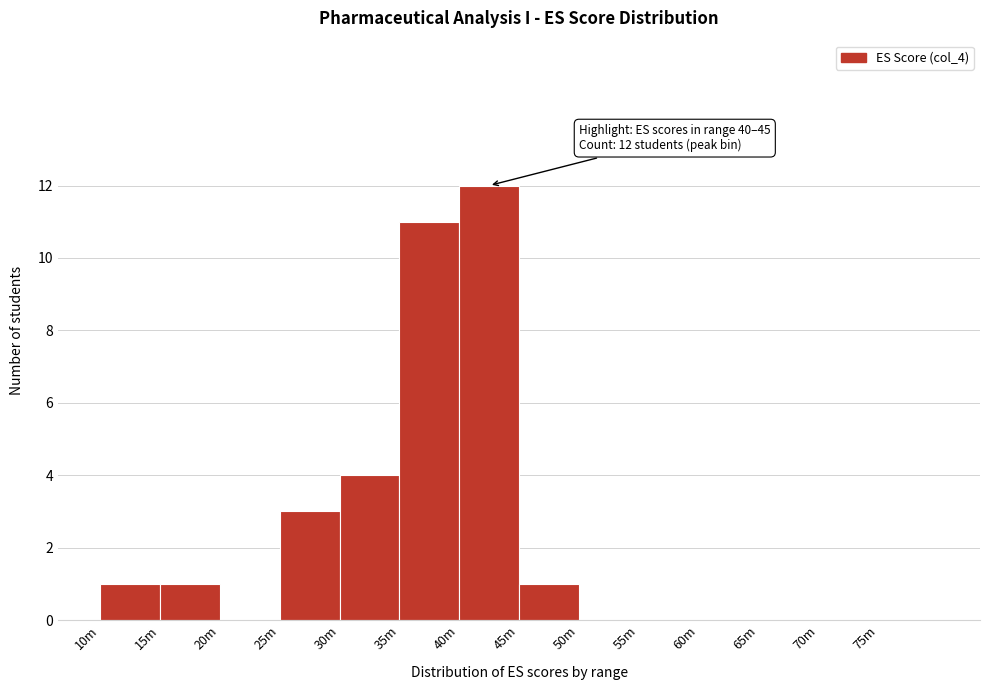

Reading left to right, transcribe all the data shown in this chart.

10m=1	15m=1	20m=0	25m=3	30m=4	35m=11	40m=12	45m=1	50m=0	55m=0	60m=0	65m=0	70m=0	75m=0